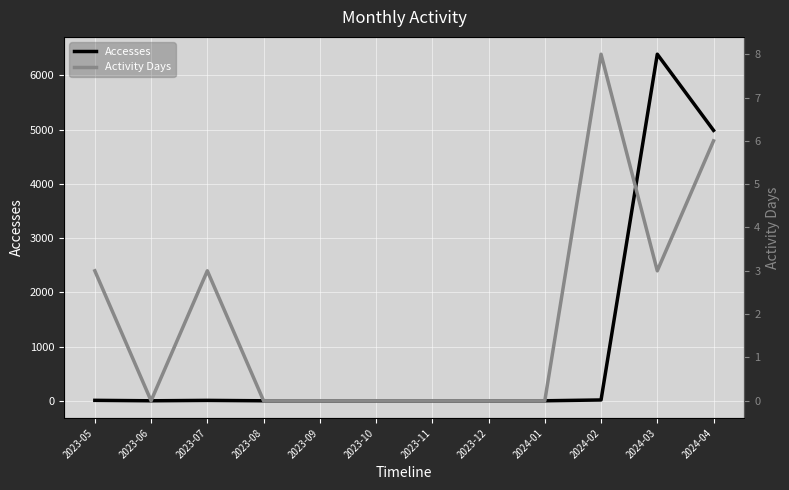

Rank the series by their average value, from lowest to highest.

Activity Days, Accesses